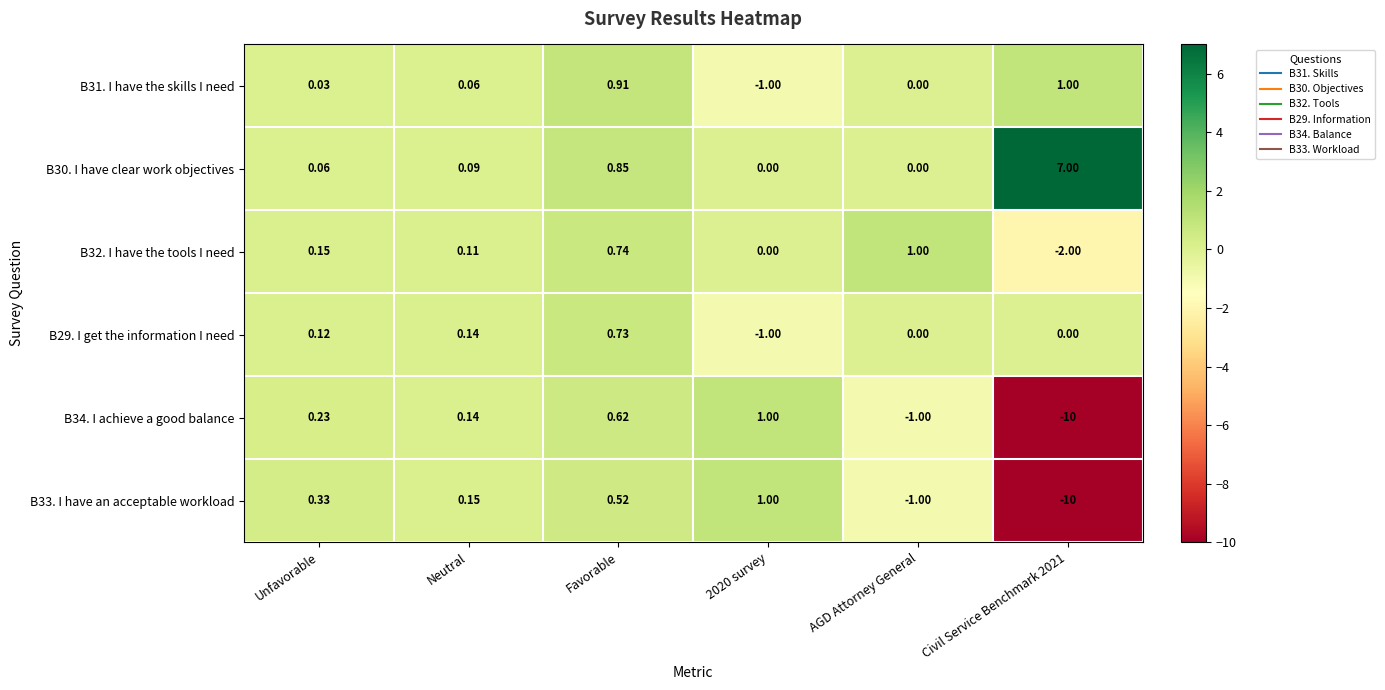

Where does the B33. I have an acceptable workload series first go above 0?

Unfavorable